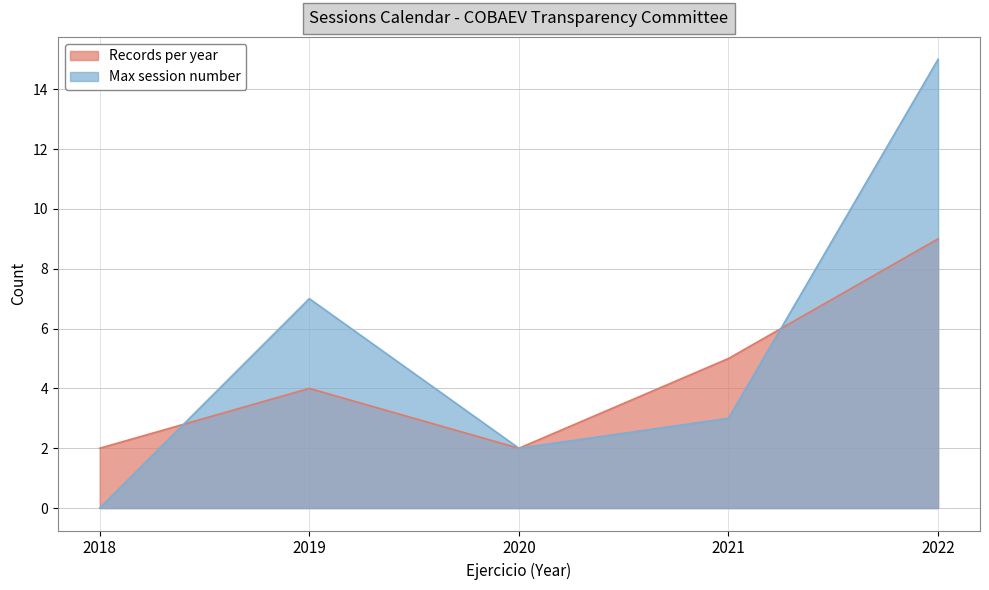

Between 2021 and 2020, which is larger?

2021